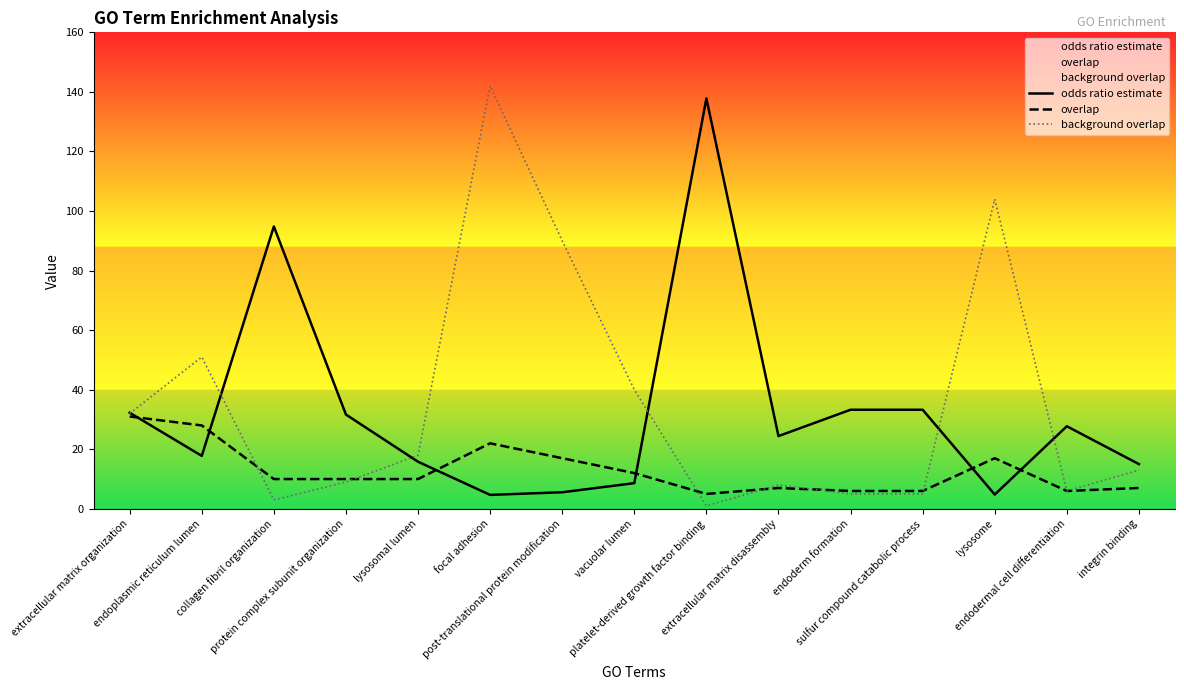

At which label does overlap first exceed 10?

extracellular matrix organization